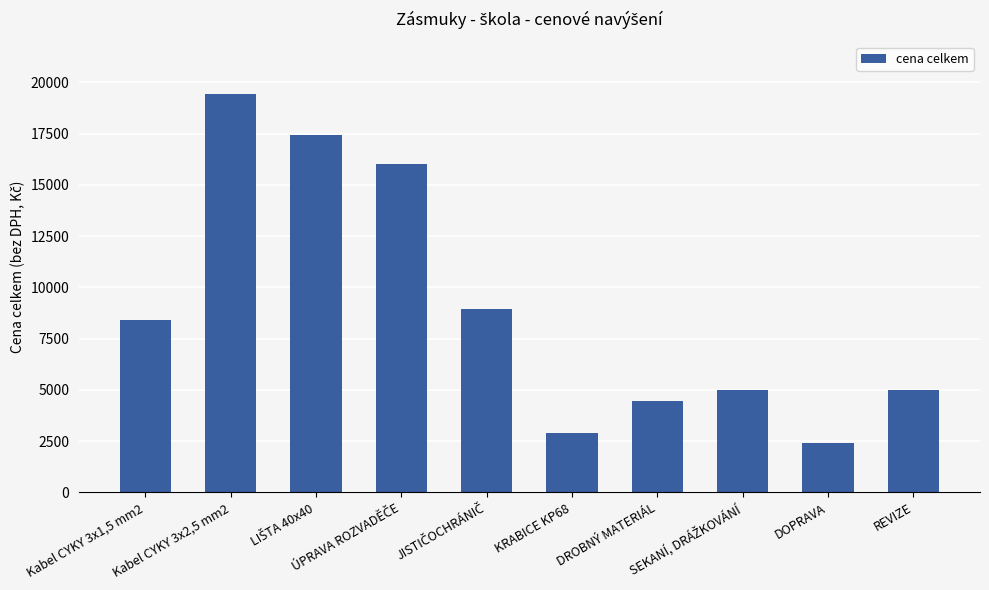

What is the difference between the maximum and minimum values?

17040